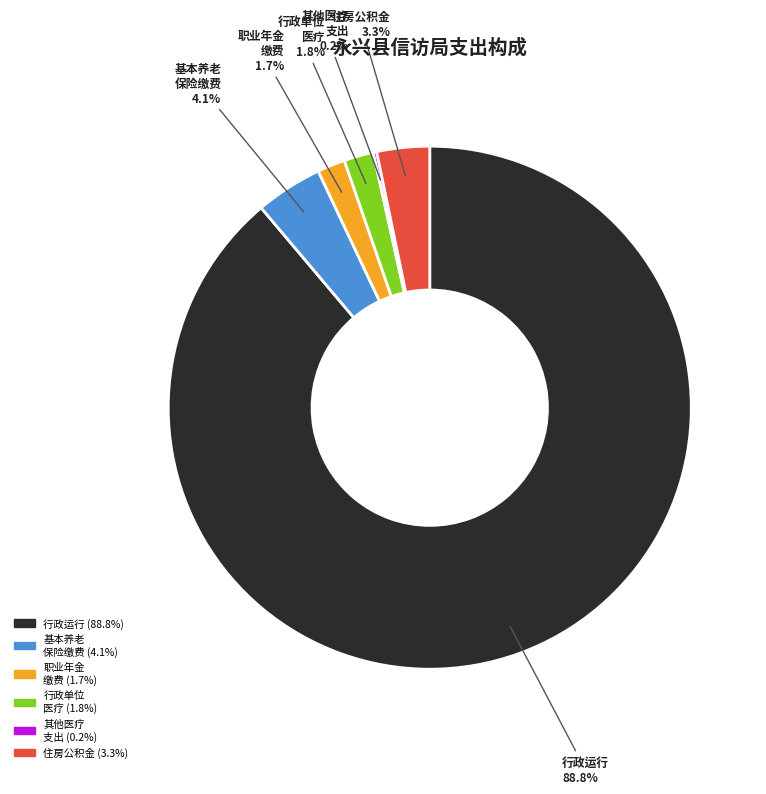

Is there a majority slice in this chart?

Yes